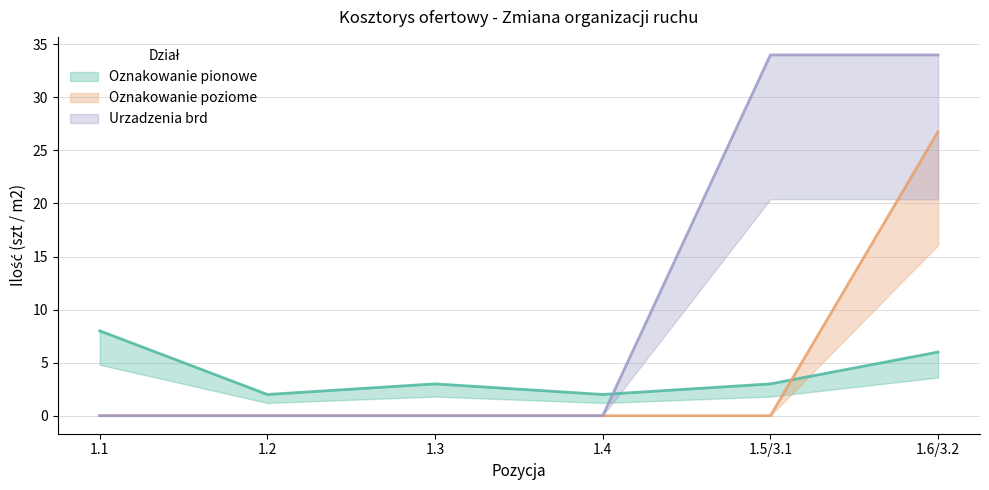

Reading left to right, extract all data points from this chart.

Oznakowanie pionowe: 1.1=8.0	1.2=2.0	1.3=3.0	1.4=2.0	1.5/3.1=3.0	1.6/3.2=6.0
Oznakowanie poziome: 1.1=0.0	1.2=0.0	1.3=0.0	1.4=0.0	1.5/3.1=0.0	1.6/3.2=26.8
Urzadzenia brd: 1.1=0.0	1.2=0.0	1.3=0.0	1.4=0.0	1.5/3.1=34.0	1.6/3.2=34.0